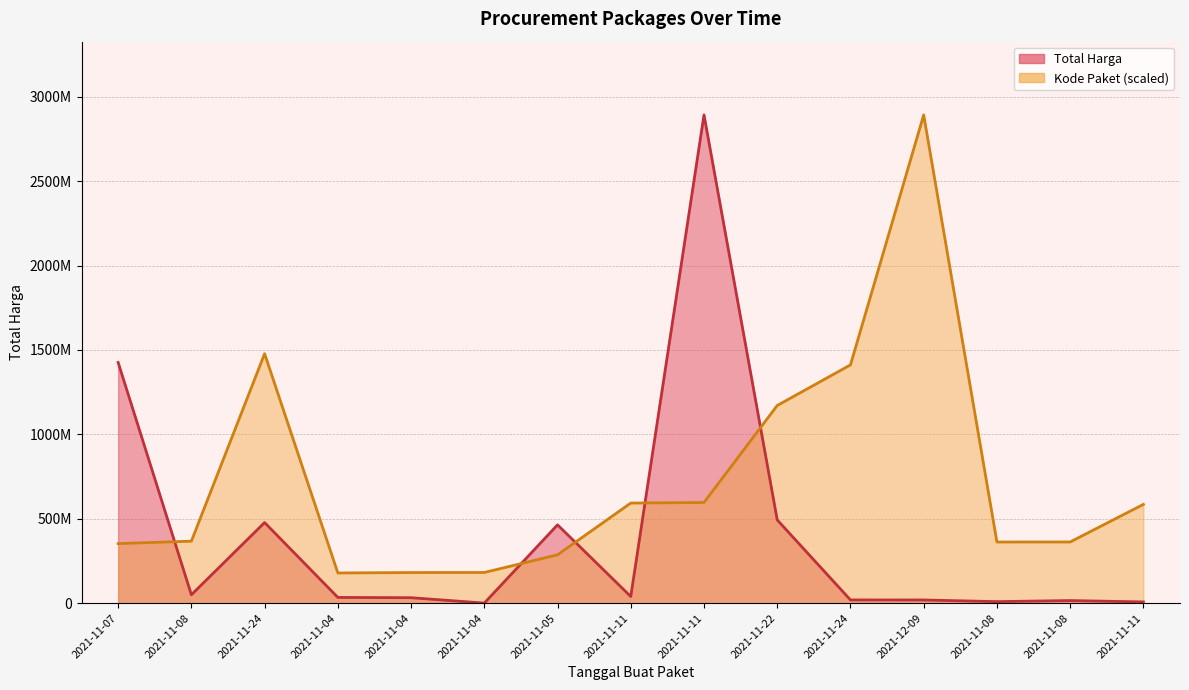

How many interior local peaks does the Kode Paket series have?

2